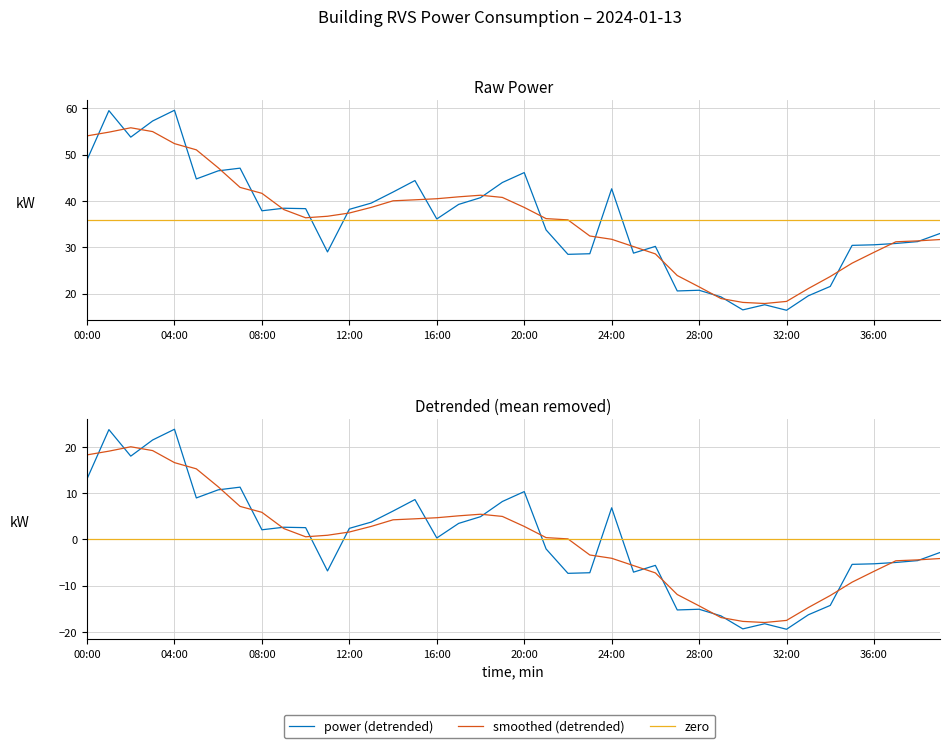

What is the sum of all values?

1431.7